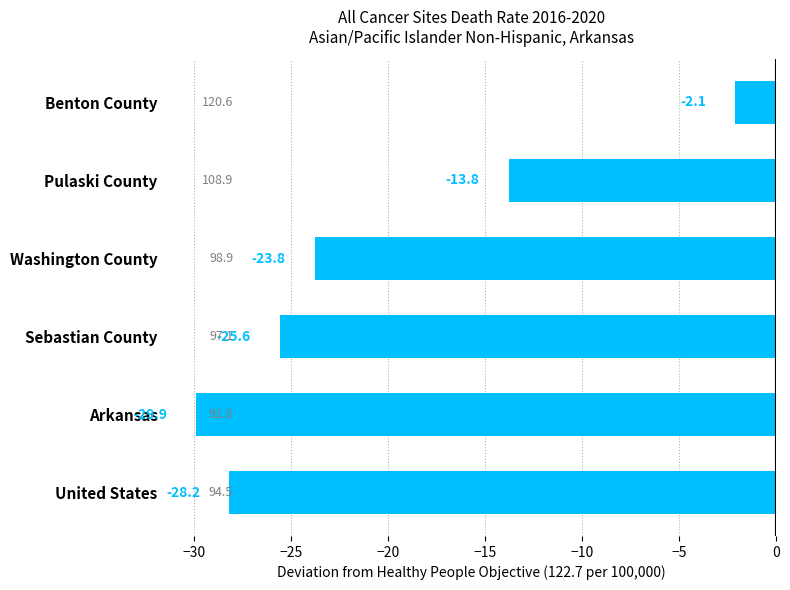

List the labels in order of value, smallest first.

Arkansas, United States, Sebastian County, Washington County, Pulaski County, Benton County